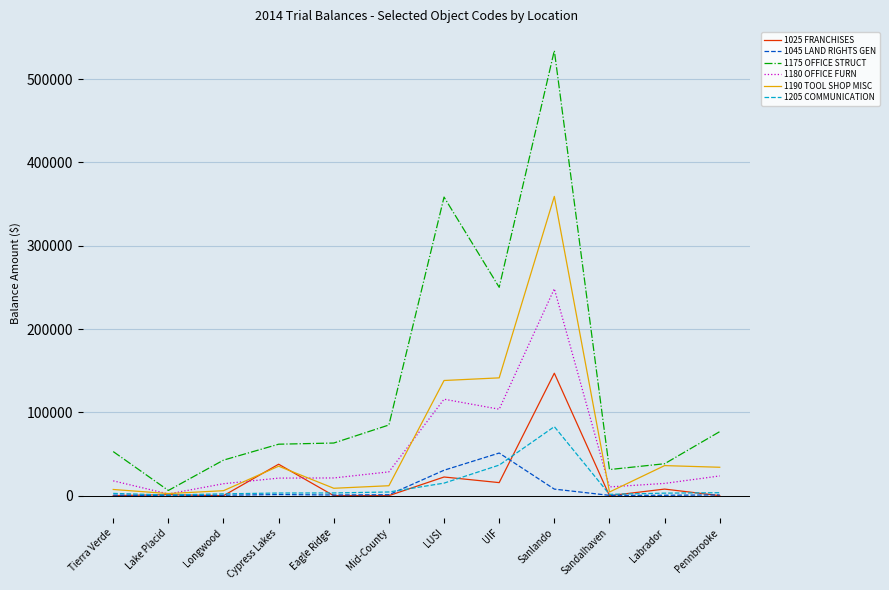

Which series has the largest total across all categories?

1175 OFFICE STRUCT